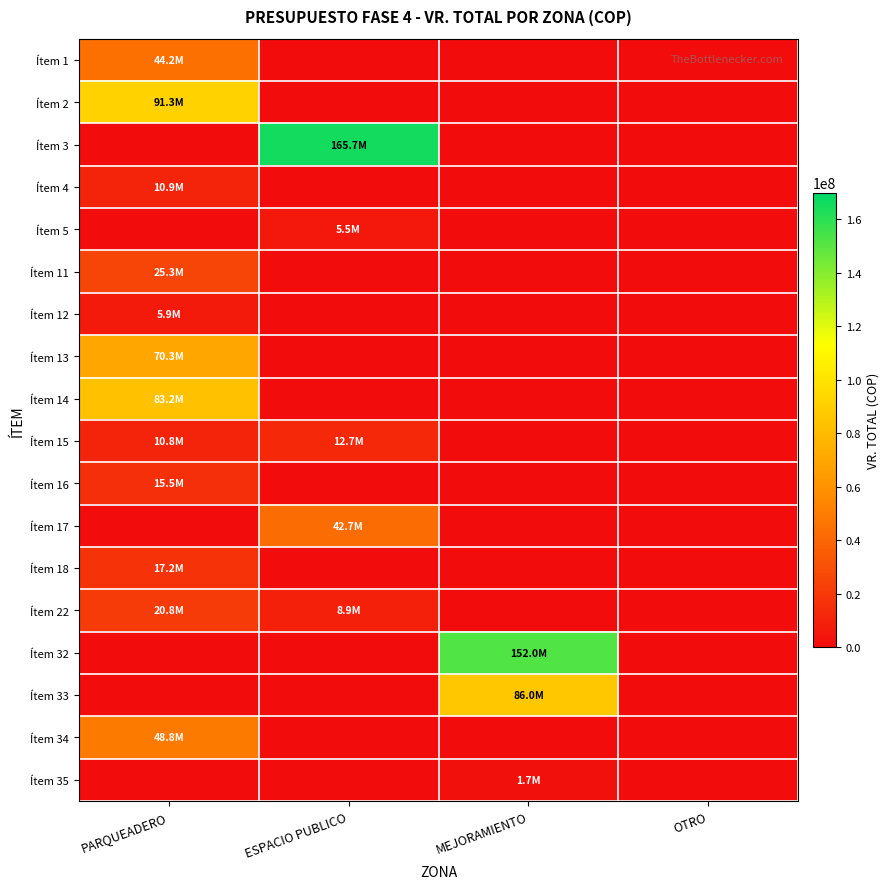

At how many categories does at least one series exceed 129542763?

2